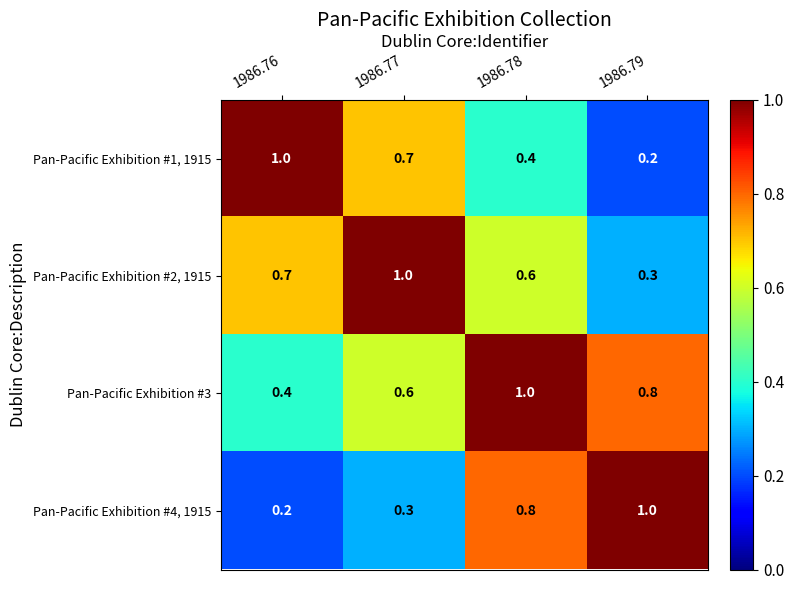

The Pan-Pacific Exhibition #3 series shows 0.4 at 1986.77. True or false?

False